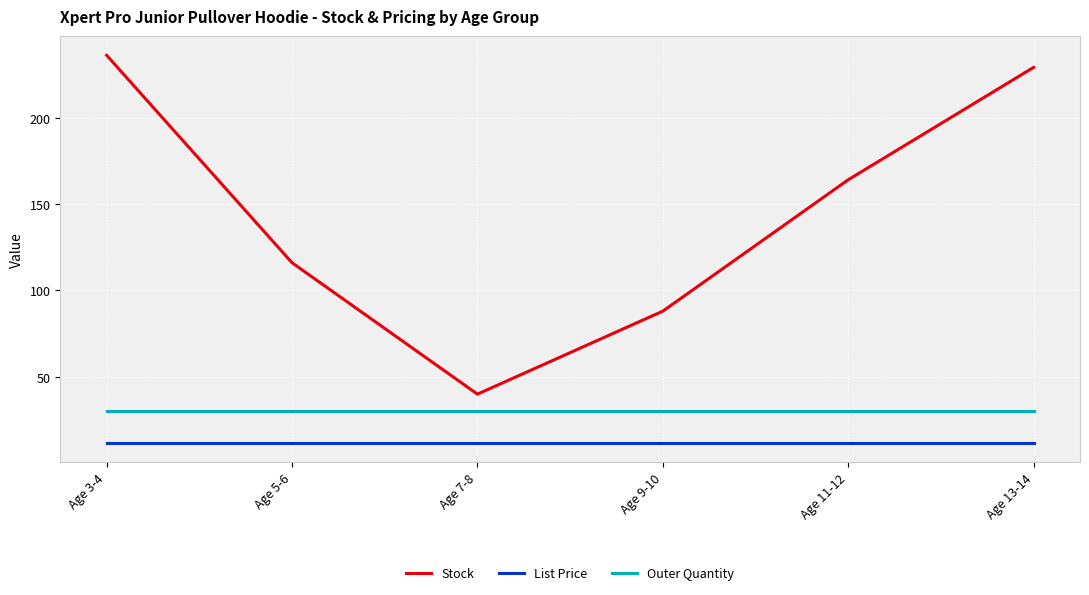

How many lines are shown in the chart?

3